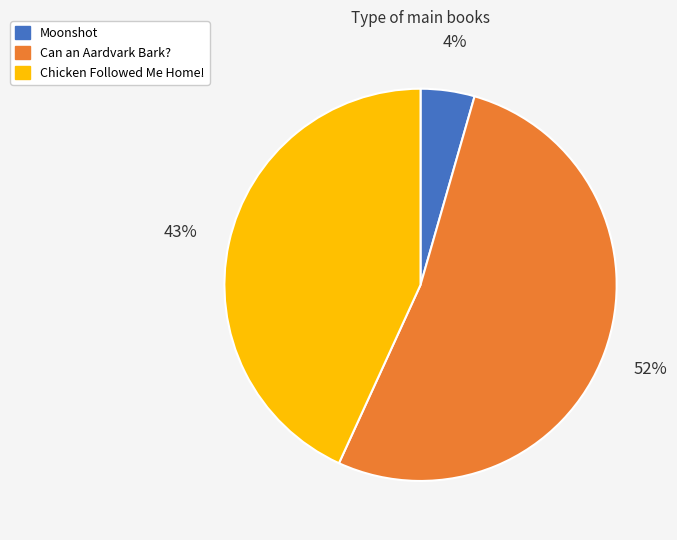

Count the number of slices in the pie.

3